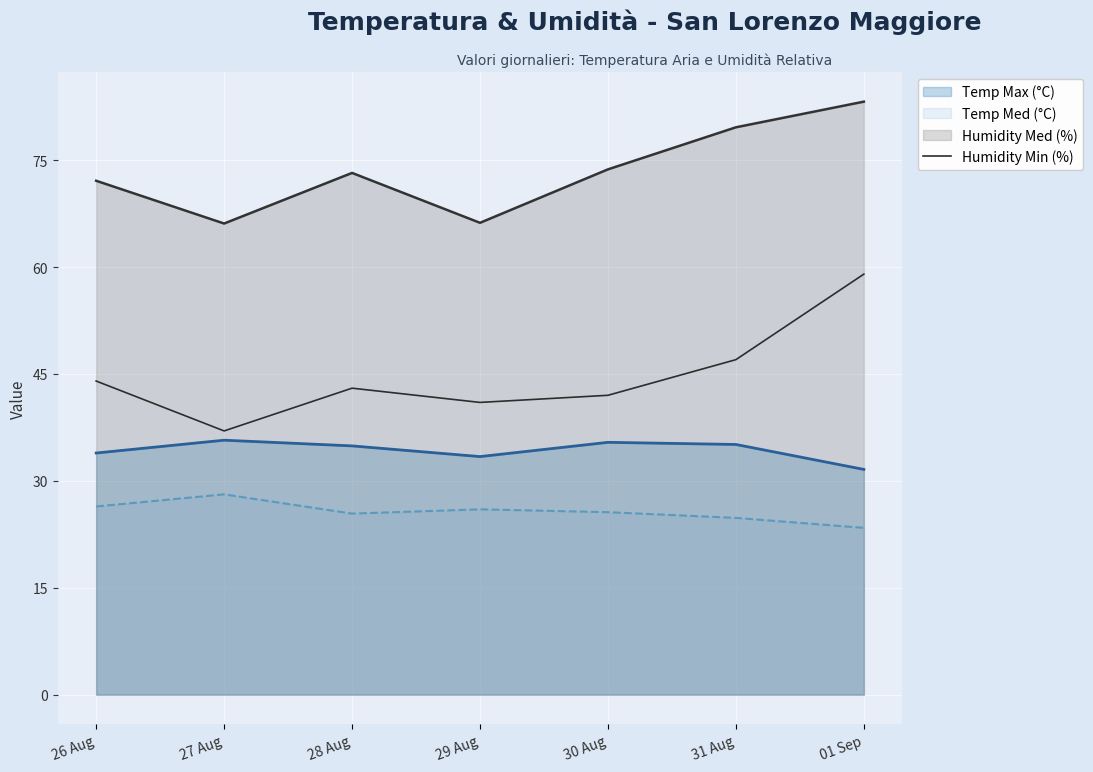

Which series changed the most between 26 Aug and 01 Sep?

Humidity Min (%)